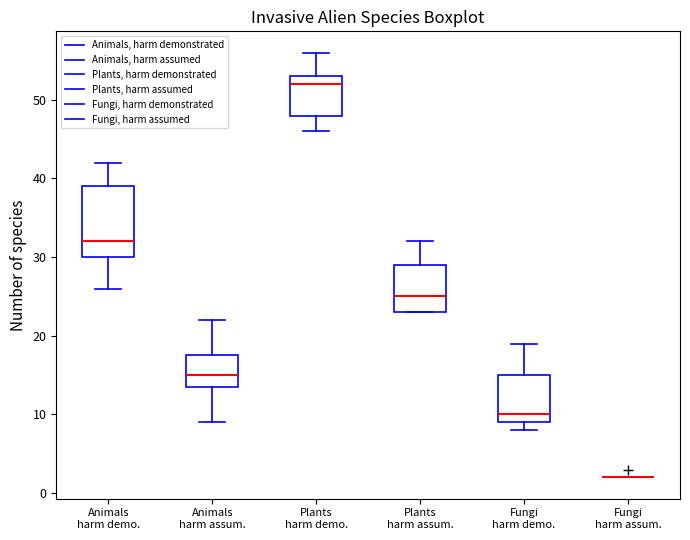

Comparing the boxes themselves (not the whiskers), which one is the tallest?

Animals harm demo.